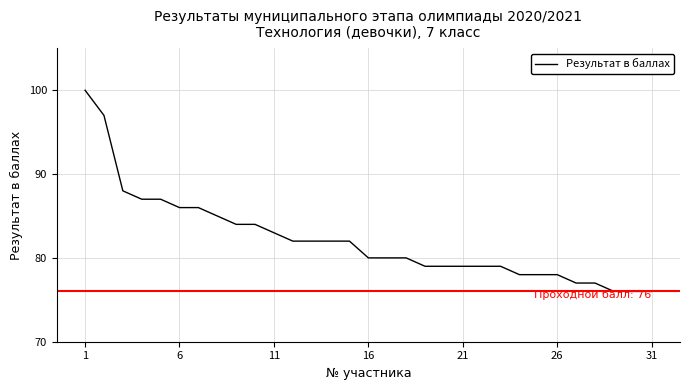

What is the difference between the maximum and minimum values?

24